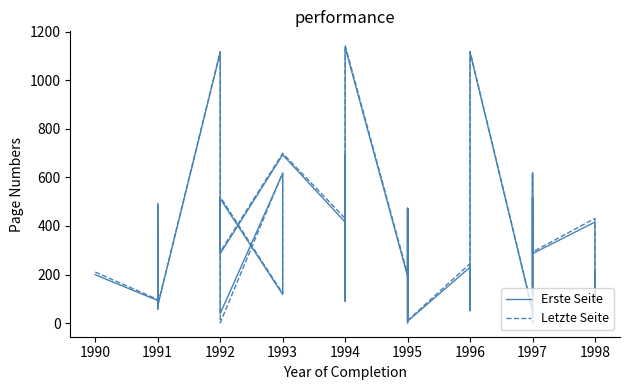

At how many categories does at least one series exceed 159?

24